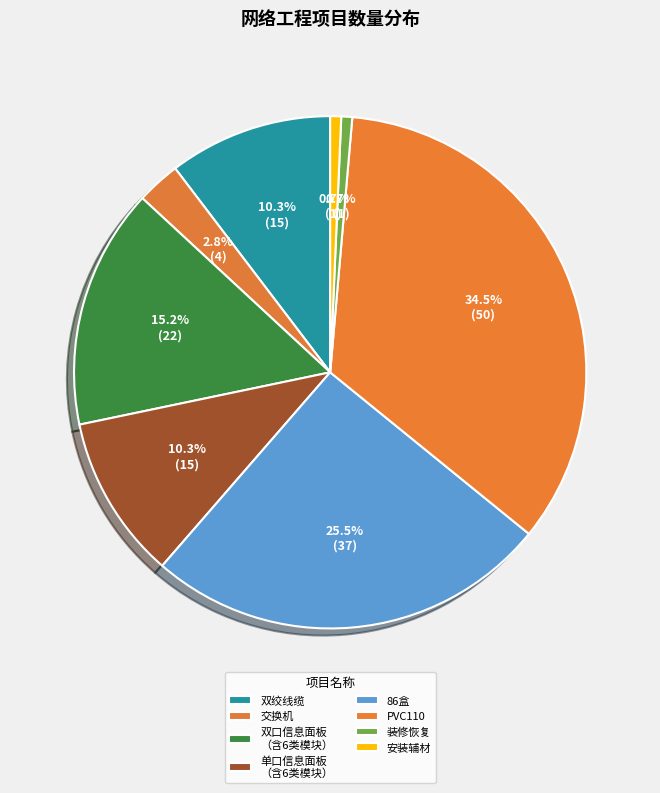

Which category has the smallest portion of the pie?

装修恢复